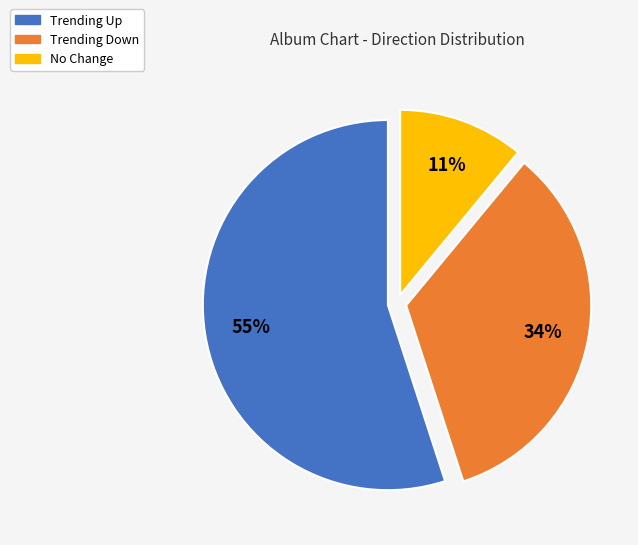

To the nearest percent, what is the difference between the largest and smallest slice percentages?

44%